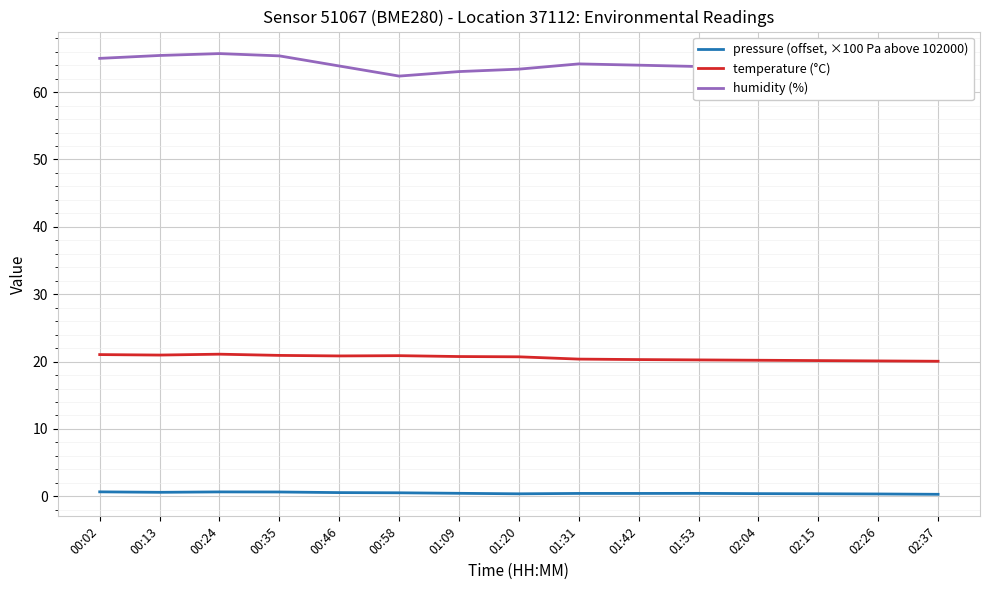

Is it true that pressure (offset, ×100 Pa above 102000) equals 0.4 at 02:04?

True